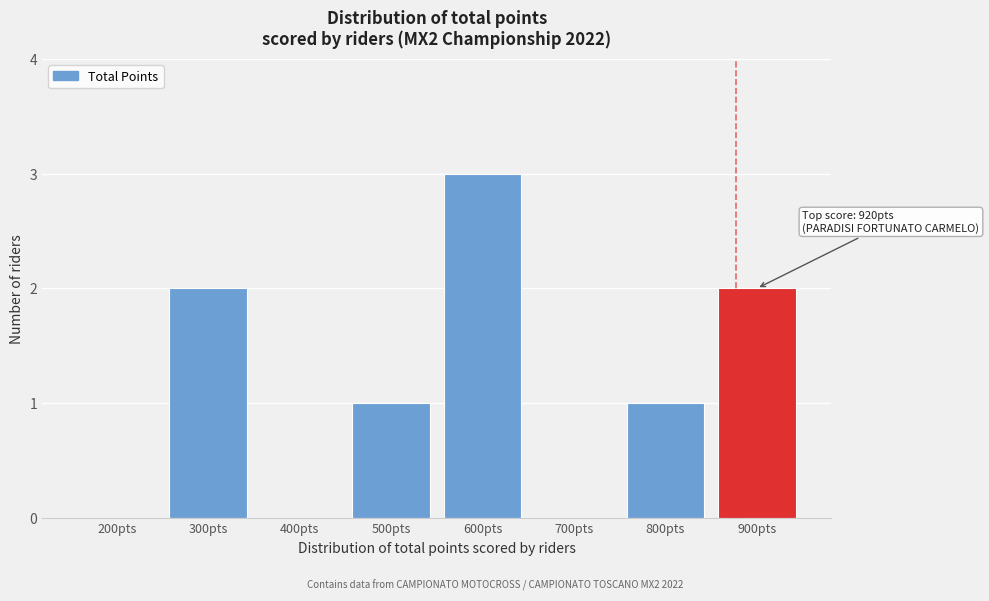

Reading left to right, extract all data points from this chart.

200pts=0	300pts=2	400pts=0	500pts=1	600pts=3	700pts=0	800pts=1	900pts=2